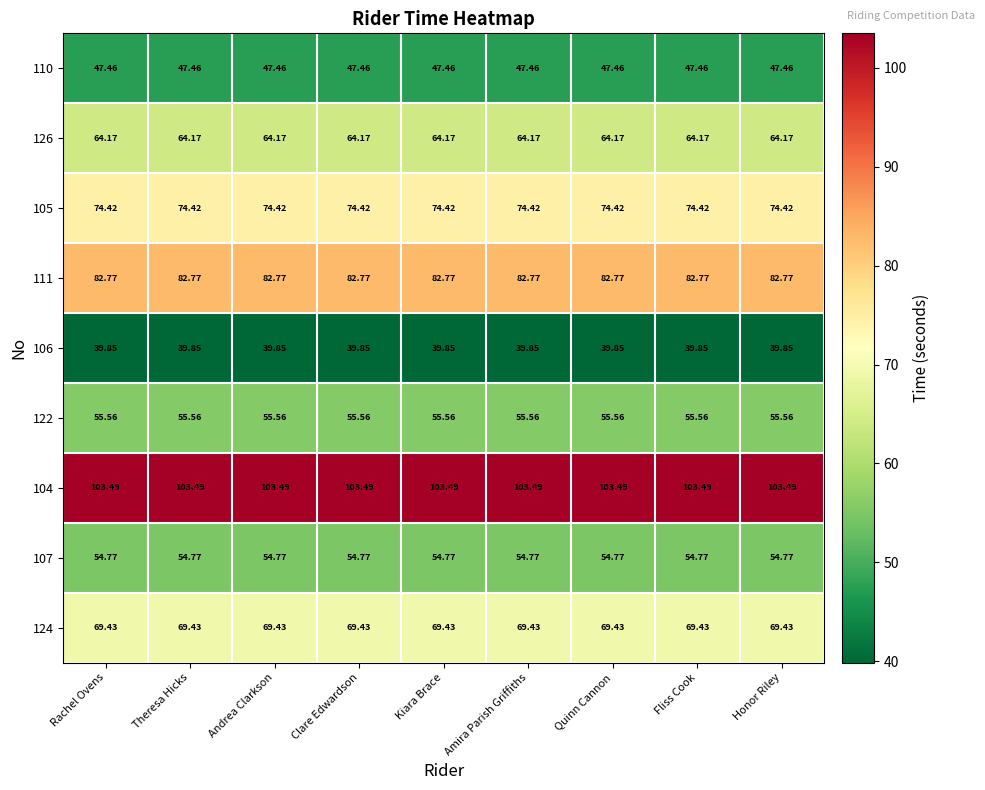

Is the value of 104 at Theresa Hicks greater than the value of 122 at Clare Edwardson?

Yes